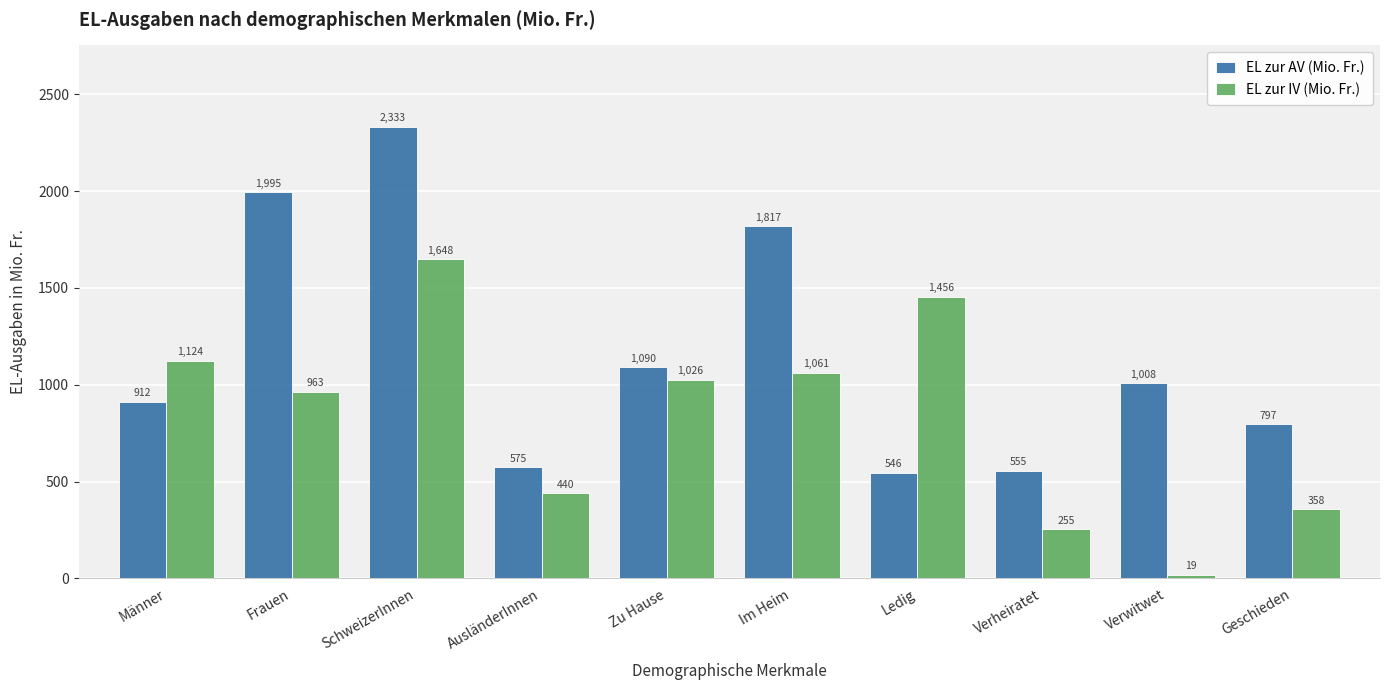

Which label corresponds to the smallest value in the chart?

Verwitwet